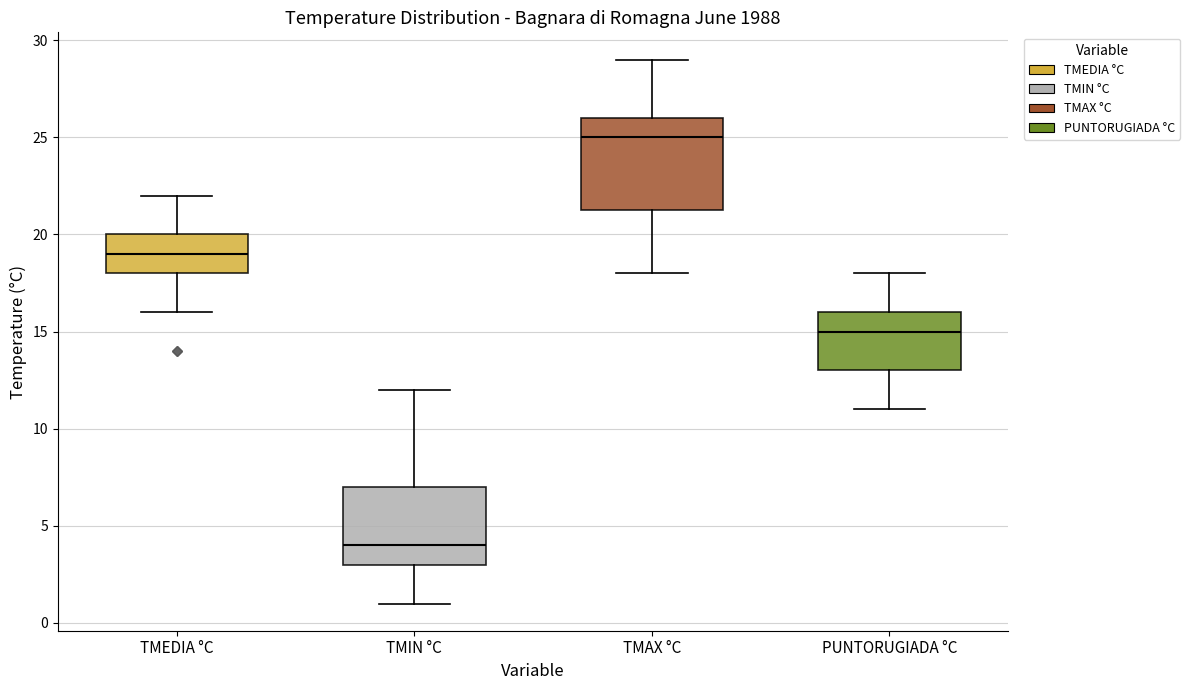

Where is the lower edge of the box for PUNTORUGIADA °C on the y-axis? The values are not printed on the chart, so give them approximately, as read against the axis.

13.0